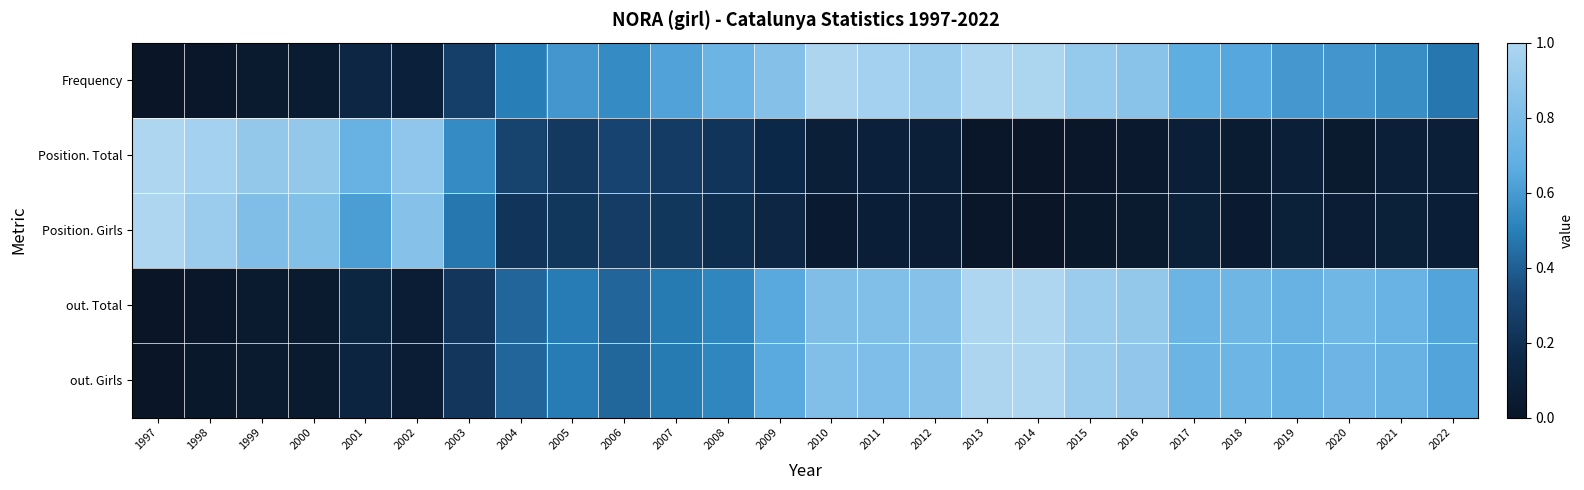

Reading right to left, extract all data points from this chart.

Frequency: 2022=0.5	2021=0.6	2020=0.6	2019=0.6	2018=0.6	2017=0.7	2016=0.9	2015=0.9	2014=1.0	2013=1.0	2012=0.9	2011=1.0	2010=1.0	2009=0.8	2008=0.7	2007=0.6	2006=0.5	2005=0.6	2004=0.5	2003=0.3	2002=0.1	2001=0.1	2000=0.1	1999=0.0	1998=0.0	1997=0.0
Position. Total: 2022=0.1	2021=0.1	2020=0.0	2019=0.1	2018=0.1	2017=0.1	2016=0.0	2015=0.0	2014=0.0	2013=0.0	2012=0.1	2011=0.1	2010=0.1	2009=0.2	2008=0.2	2007=0.3	2006=0.3	2005=0.2	2004=0.3	2003=0.5	2002=0.9	2001=0.7	2000=0.9	1999=0.9	1998=1.0	1997=1.0
Position. Girls: 2022=0.1	2021=0.1	2020=0.1	2019=0.1	2018=0.1	2017=0.1	2016=0.0	2015=0.0	2014=0.0	2013=0.0	2012=0.1	2011=0.1	2010=0.1	2009=0.1	2008=0.2	2007=0.2	2006=0.3	2005=0.2	2004=0.2	2003=0.5	2002=0.8	2001=0.6	2000=0.8	1999=0.8	1998=0.9	1997=1.0
out. Total: 2022=0.6	2021=0.7	2020=0.8	2019=0.7	2018=0.7	2017=0.7	2016=0.9	2015=0.9	2014=1.0	2013=1.0	2012=0.8	2011=0.8	2010=0.8	2009=0.7	2008=0.5	2007=0.5	2006=0.4	2005=0.5	2004=0.4	2003=0.2	2002=0.1	2001=0.1	2000=0.0	1999=0.0	1998=0.0	1997=0.0
out. Girls: 2022=0.6	2021=0.7	2020=0.7	2019=0.7	2018=0.7	2017=0.7	2016=0.9	2015=0.9	2014=1.0	2013=1.0	2012=0.8	2011=0.8	2010=0.8	2009=0.7	2008=0.5	2007=0.5	2006=0.4	2005=0.5	2004=0.4	2003=0.2	2002=0.1	2001=0.1	2000=0.0	1999=0.0	1998=0.0	1997=0.0